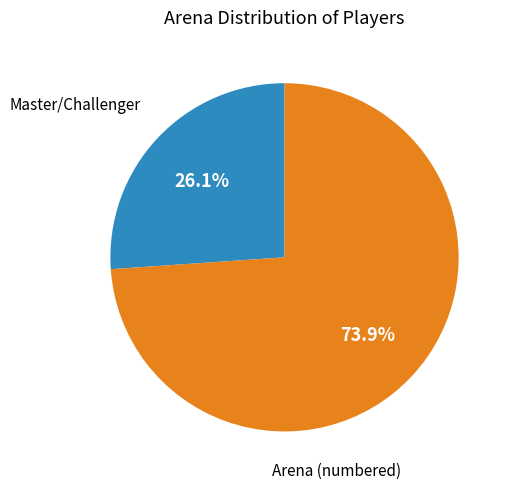

Does any single category account for the majority?

Yes